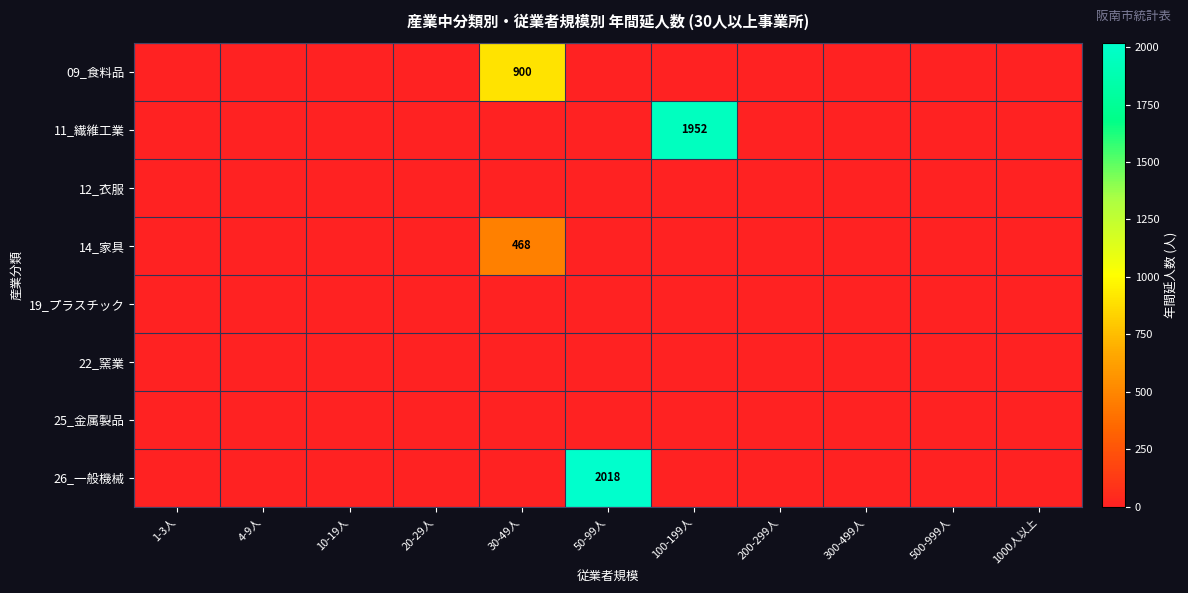

At how many categories does at least one series exceed 1607?

2